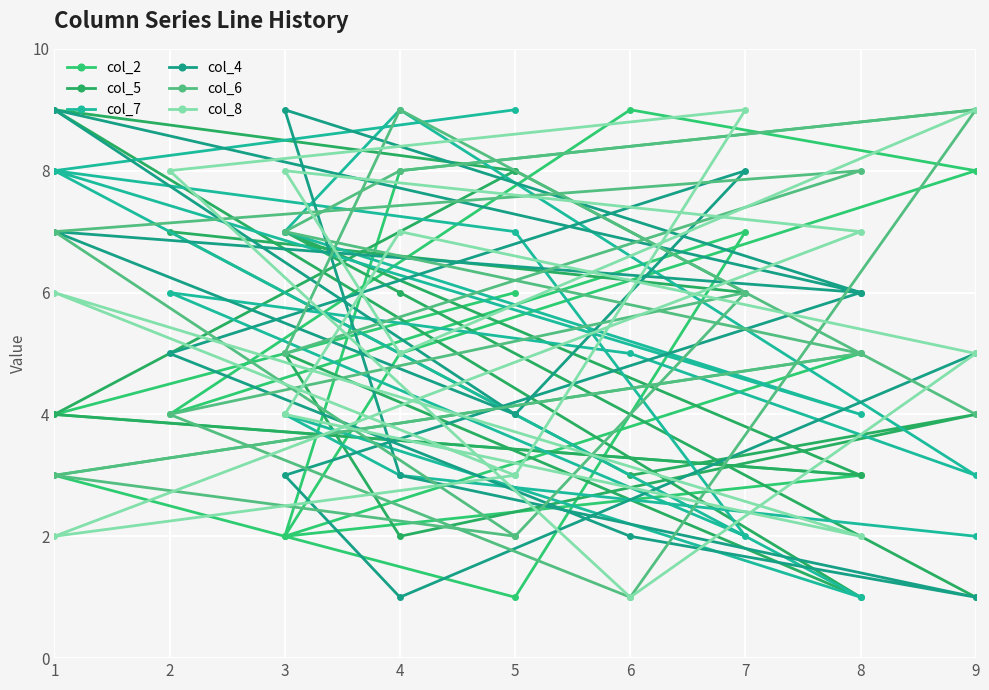

Is the value of col_4 at 1 greater than the value of col_6 at 6?

Yes